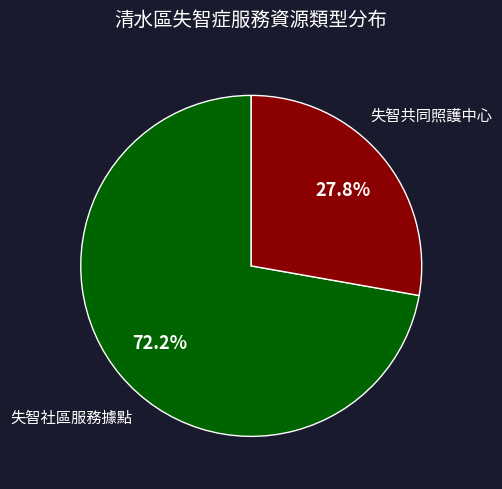

Which has a higher value, 失智社區服務據點 or 失智共同照護中心?

失智社區服務據點